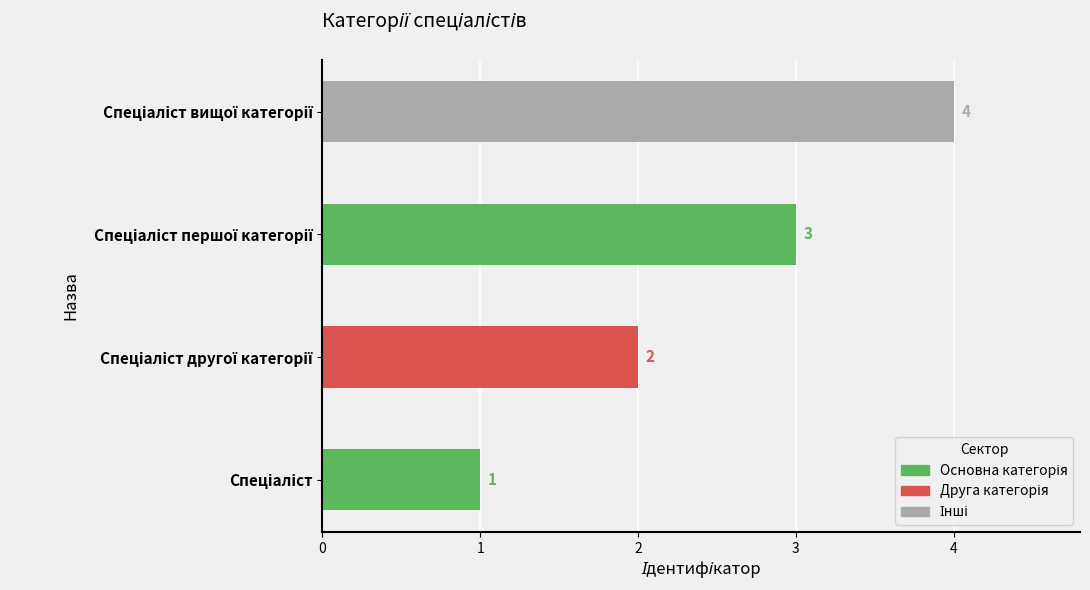

What is the sum of all values?

10